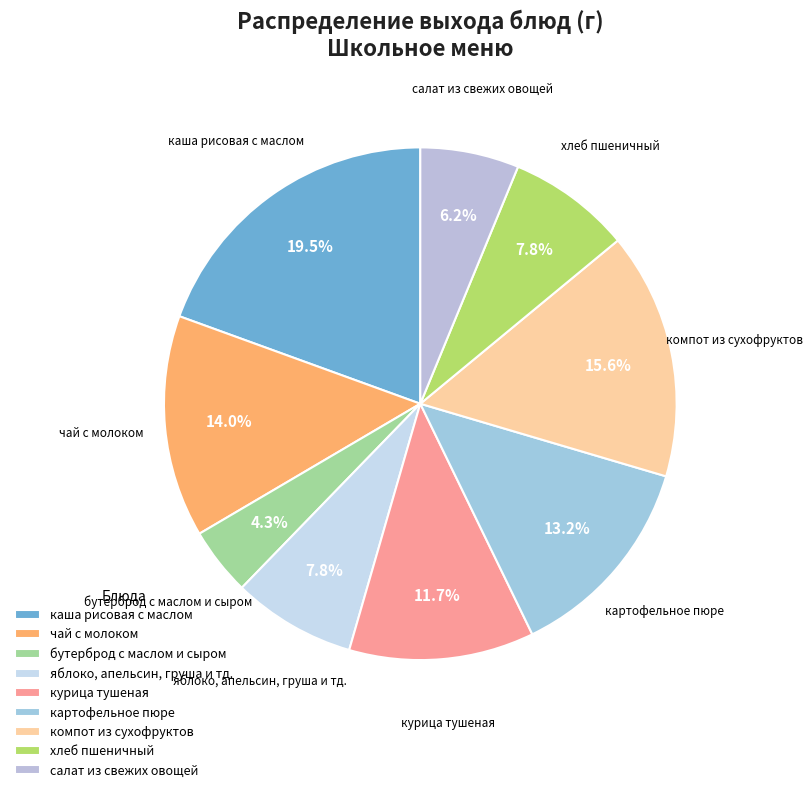

What is the largest slice in the pie chart?

каша рисовая с маслом